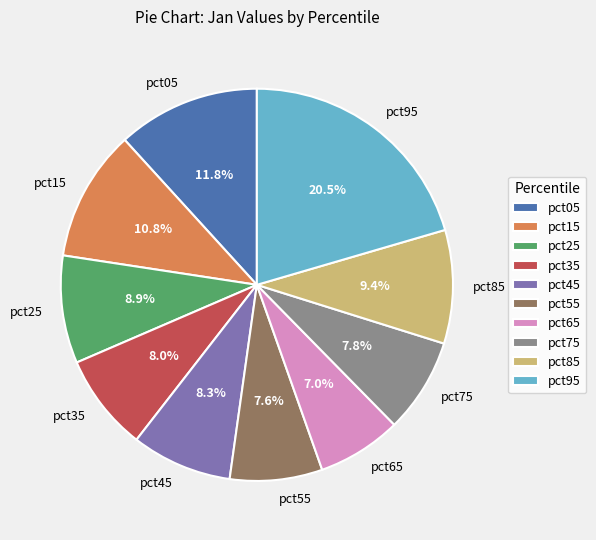

Is there any slice that represents more than half of the pie?

No